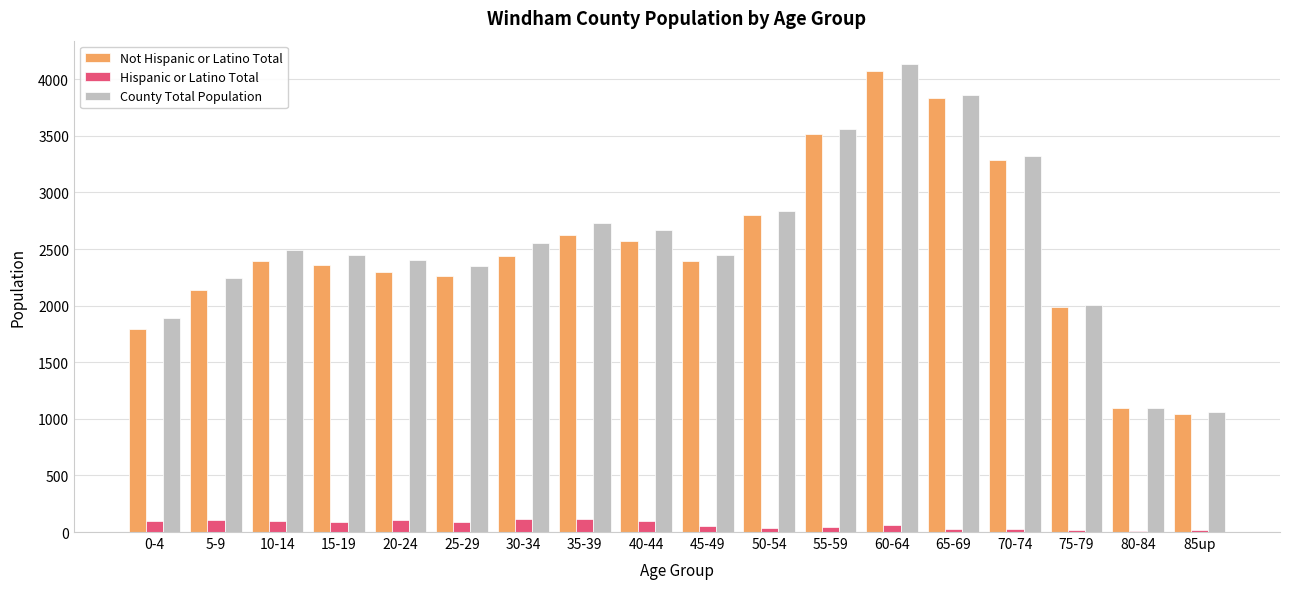

At which category does the chart reach its peak across all series?

60-64